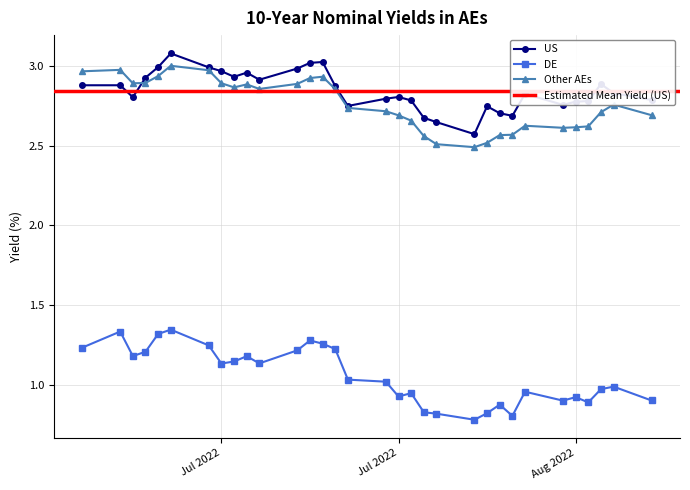

In US, how many points are lower than both neighbors (excluding endpoints)?

7